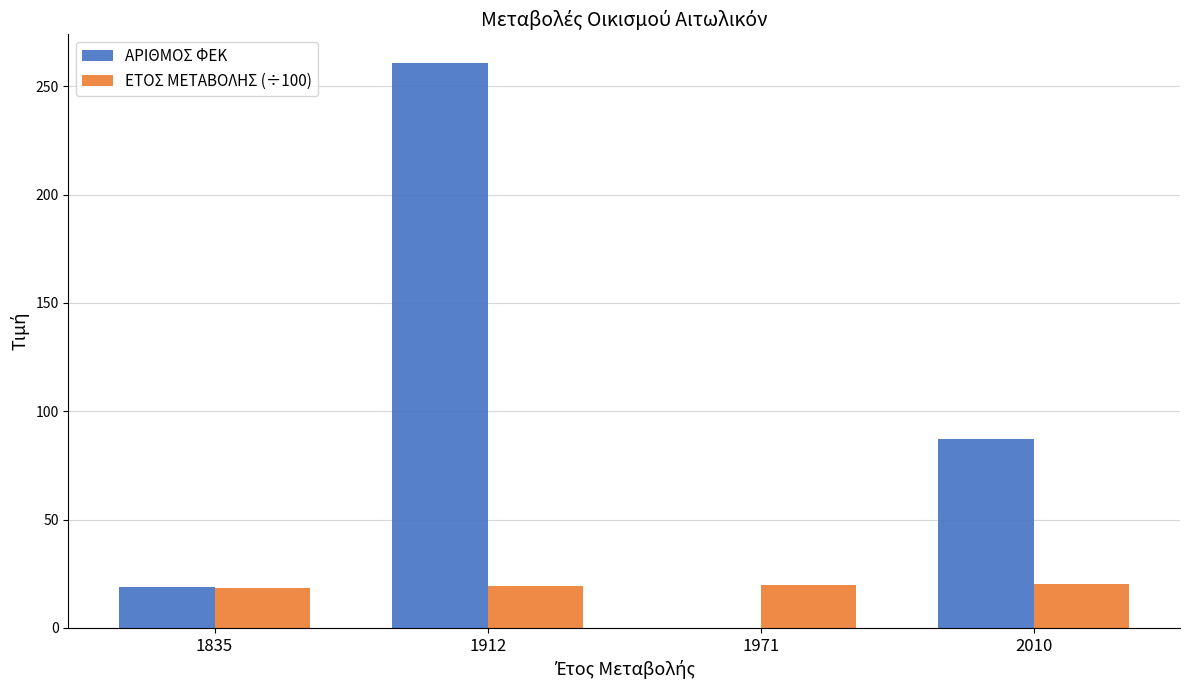

The value of ΑΡΙΘΜΟΣ ΦΕΚ at 1971 is -123.4. True or false?

False